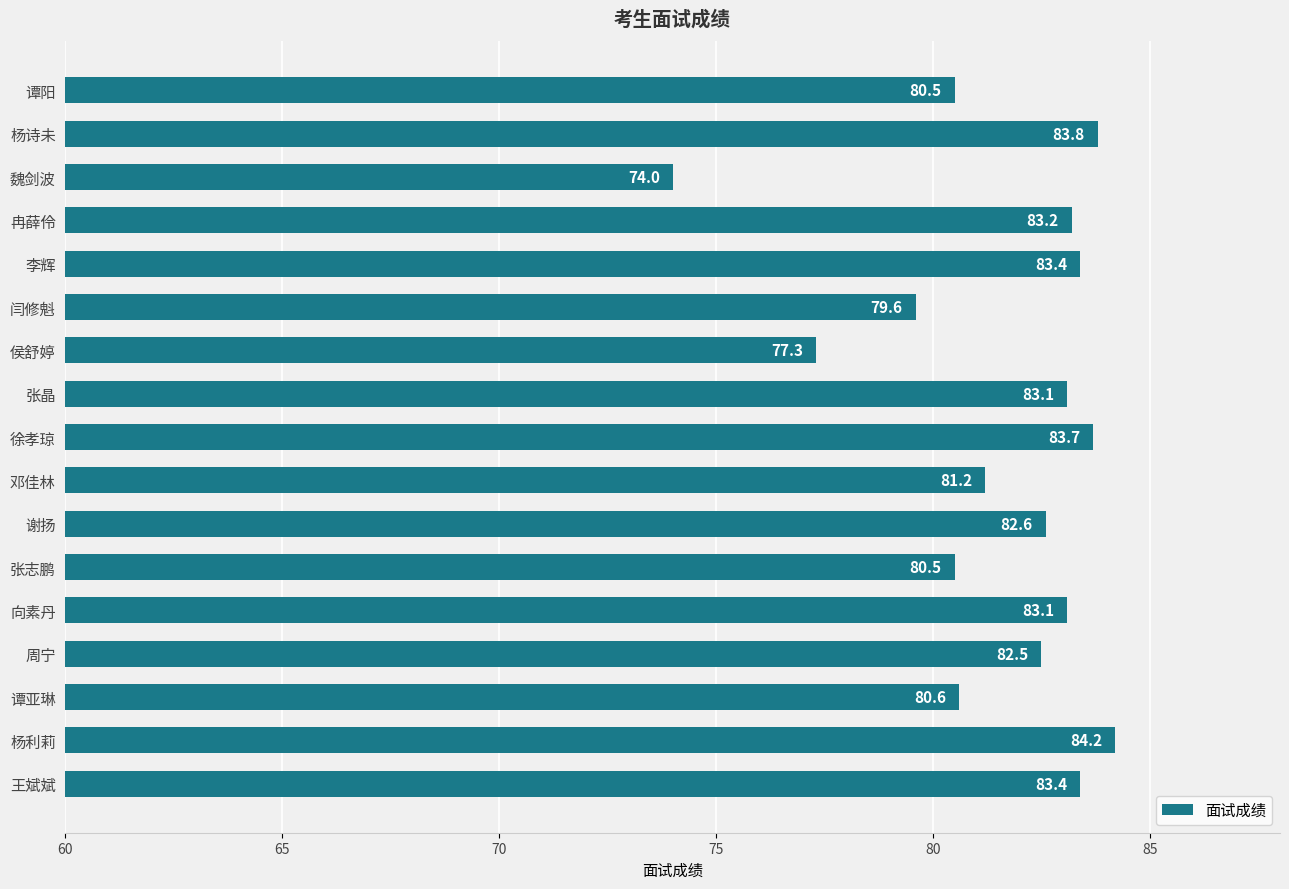

What is the smallest value displayed?

74.0